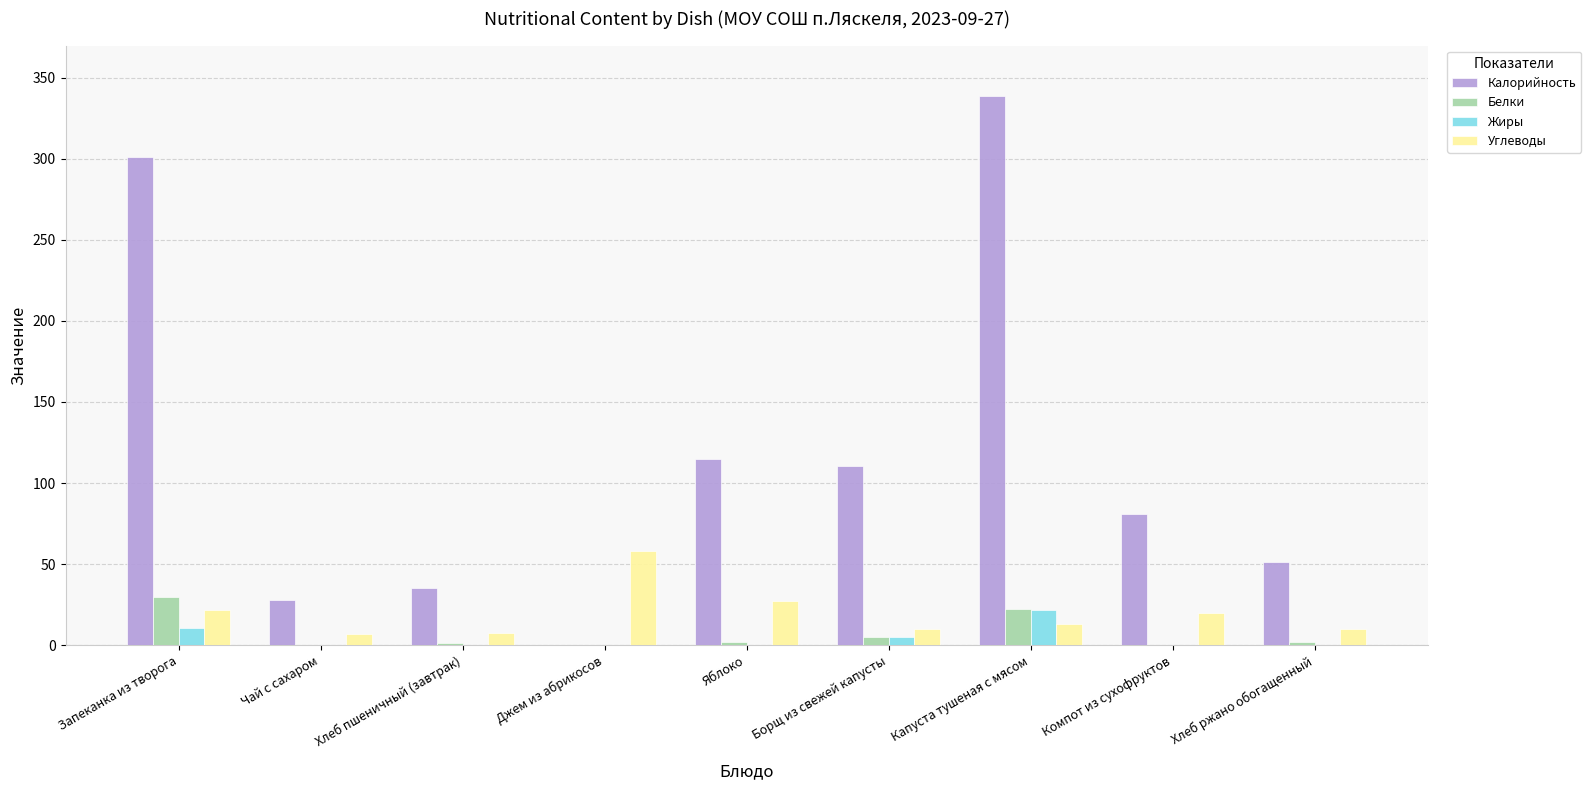

How many series are shown in this chart?

4